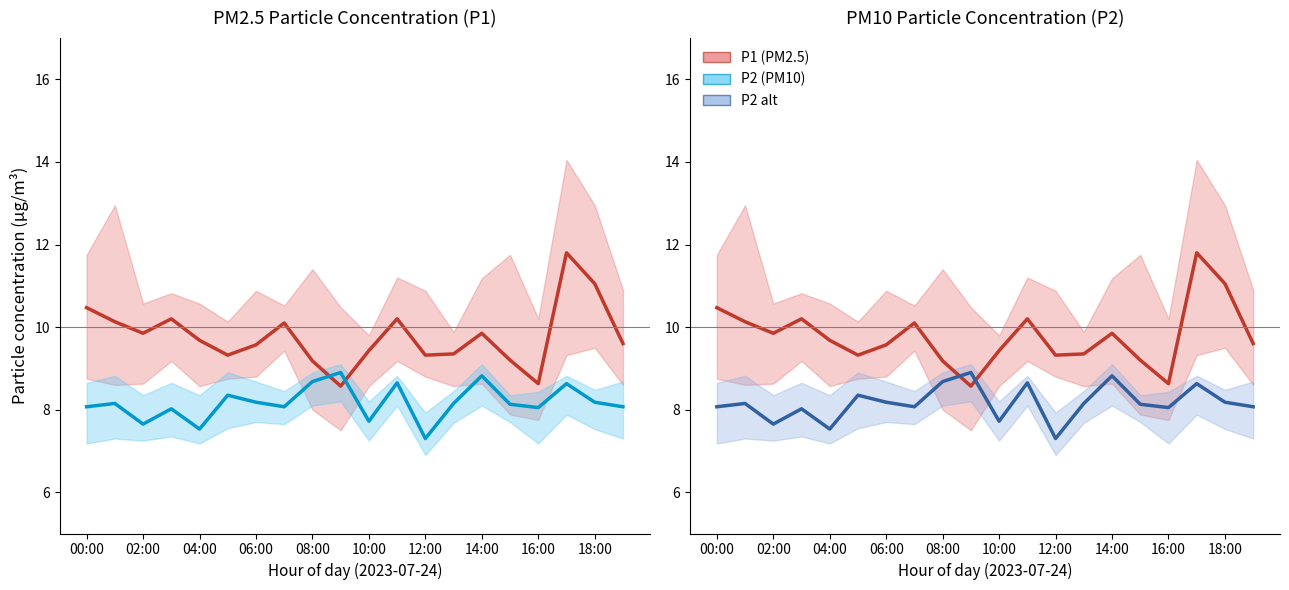

Is it true that P1 equals 13.0 at 08:00?

False